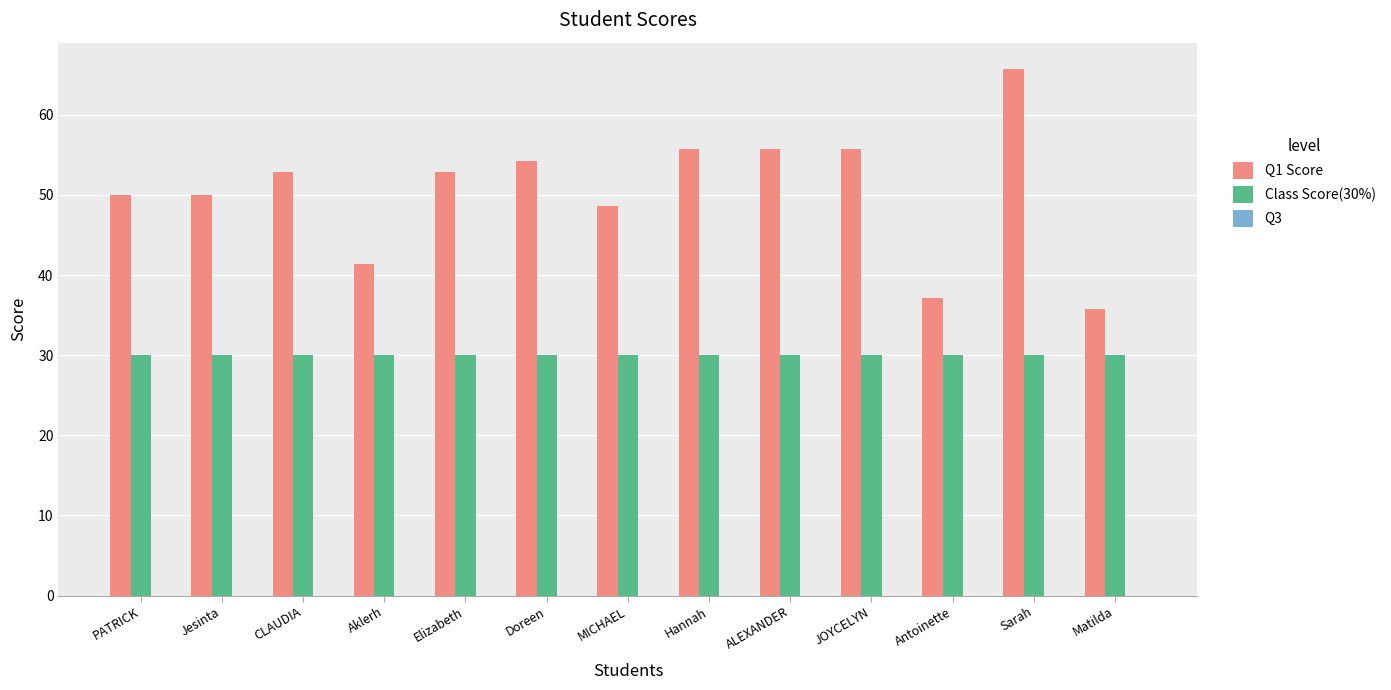

What is the label of the 3rd bar from the left?

CLAUDIA